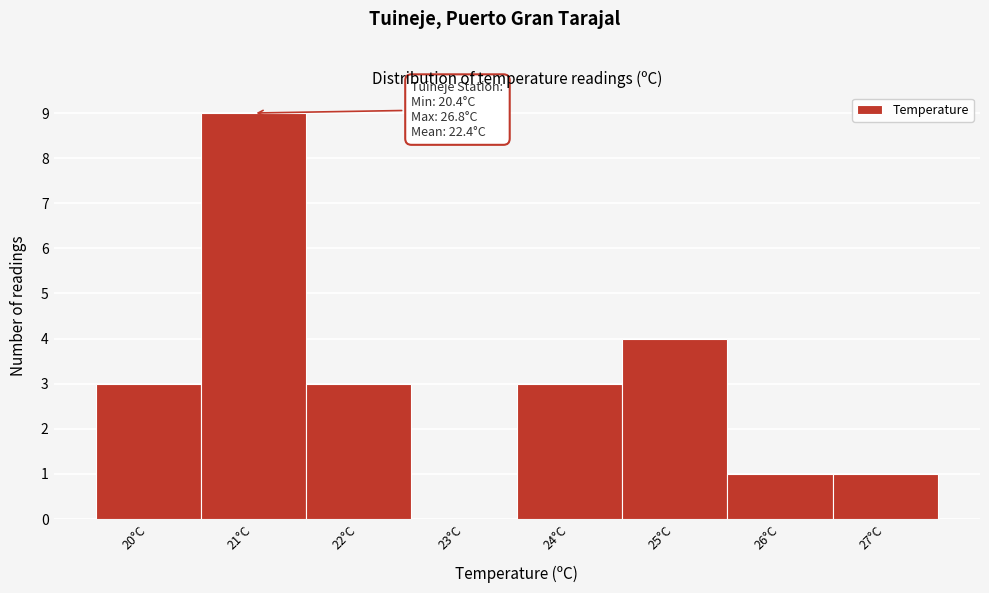

Which range on the x-axis has the tallest bar?

20.5 to 21.5